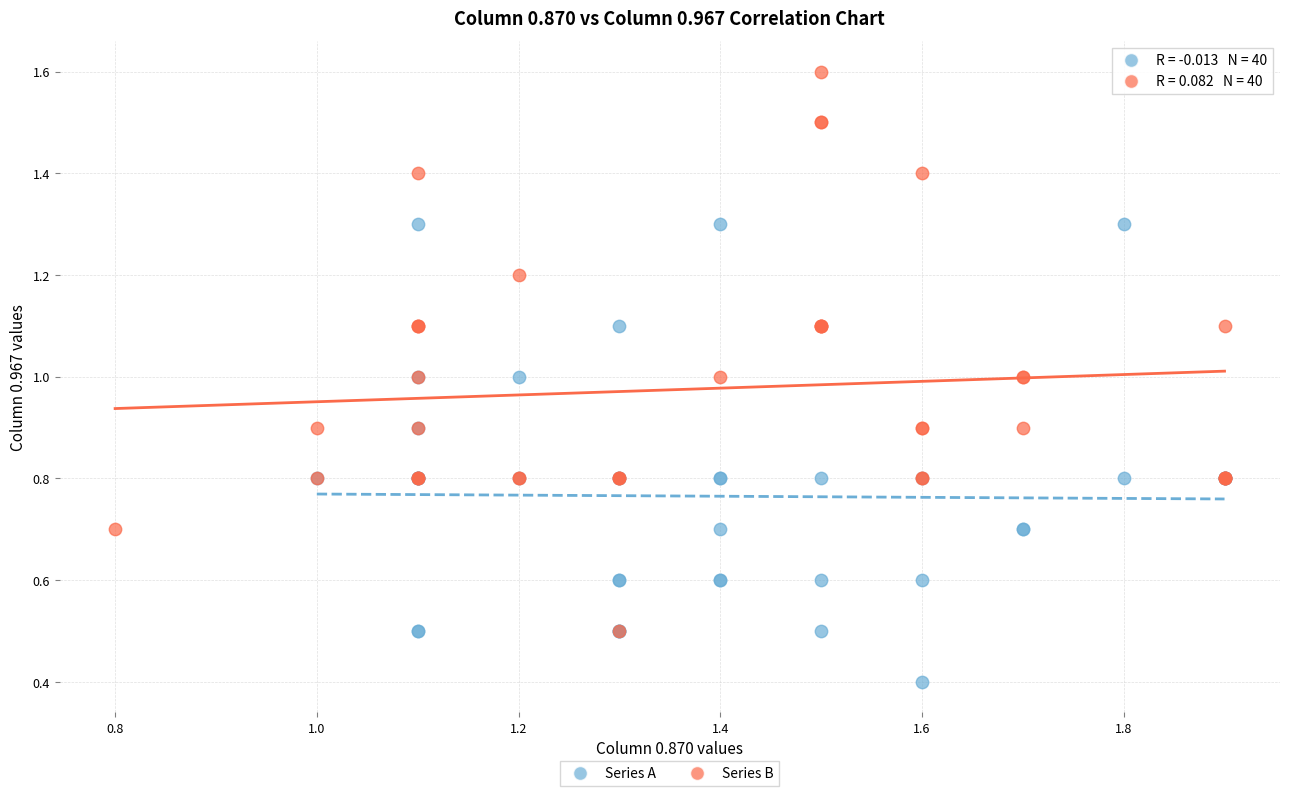

Which series contains the highest Y value?

Series B